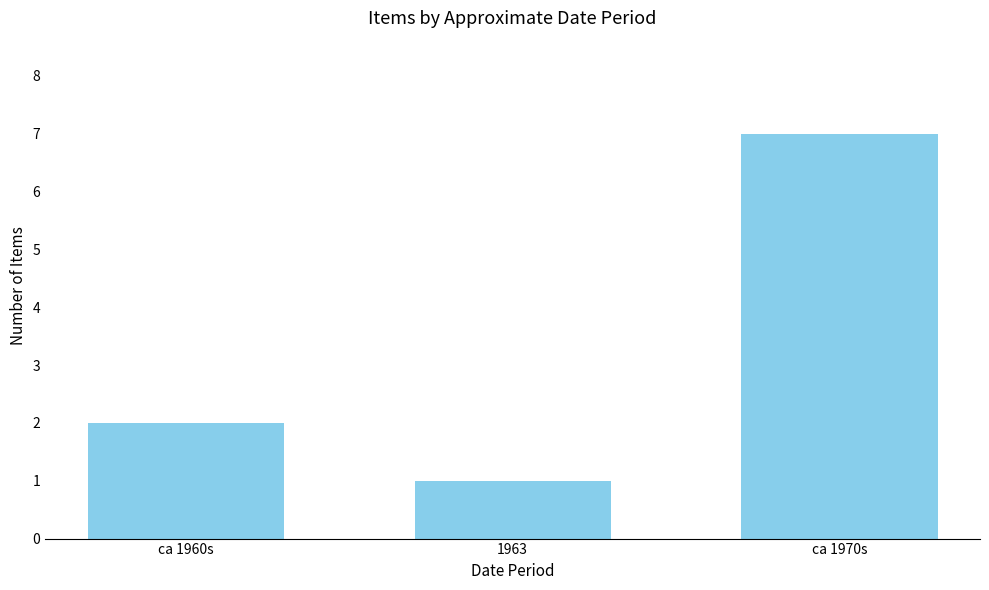

True or false: the data shows 11 at ca 1970s.

False